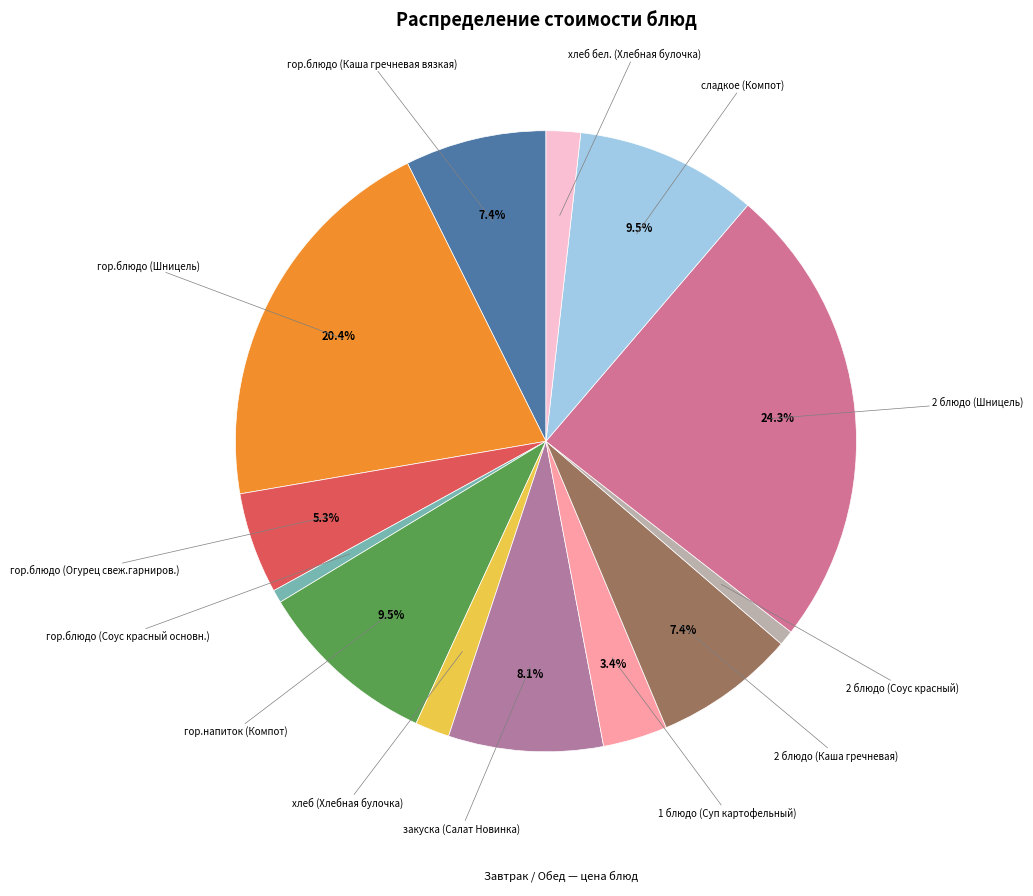

Count the number of slices in the pie.

13